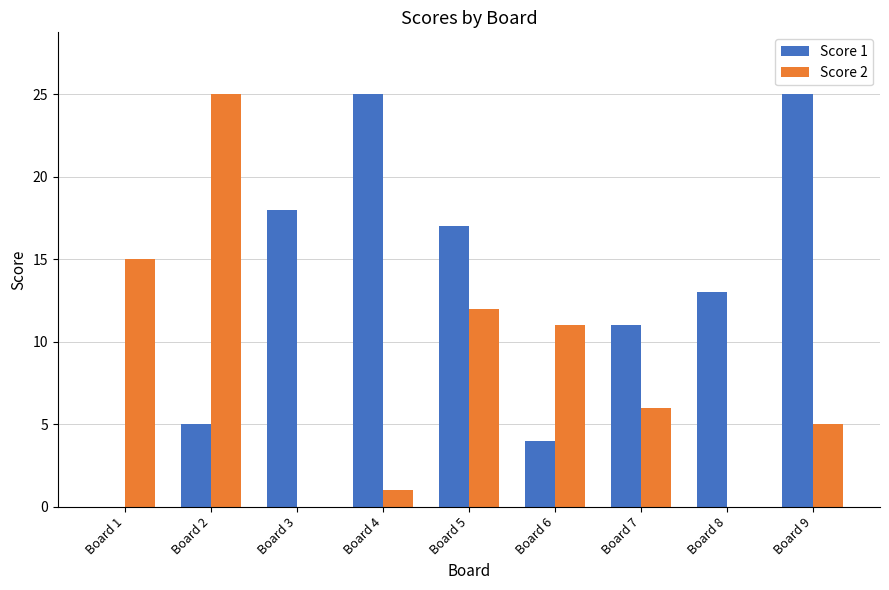

Are the bars grouped side by side (vs. stacked)?

Yes